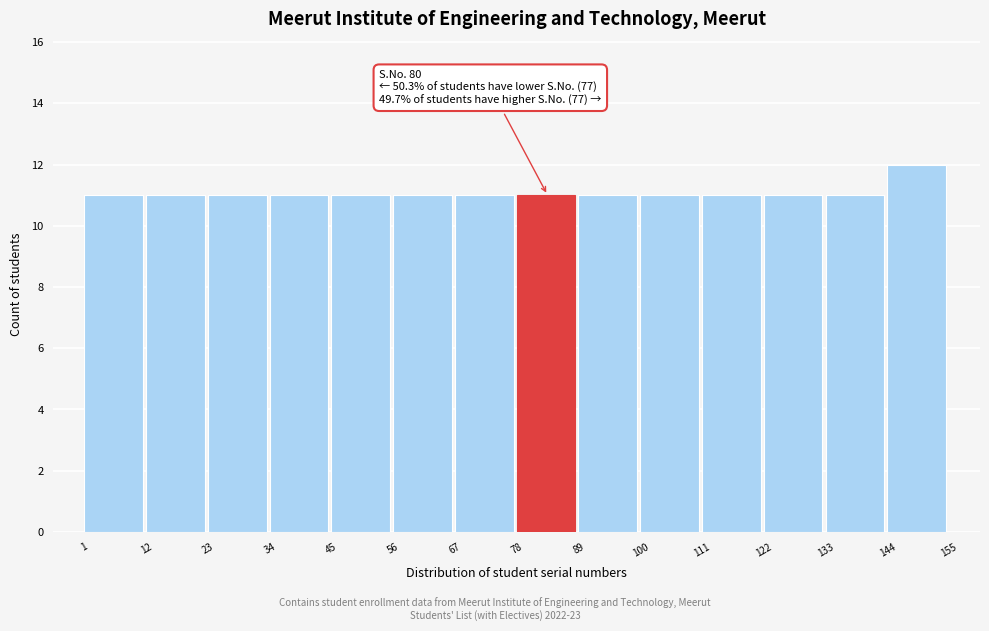

Which range on the x-axis has the tallest bar?

144 to 155